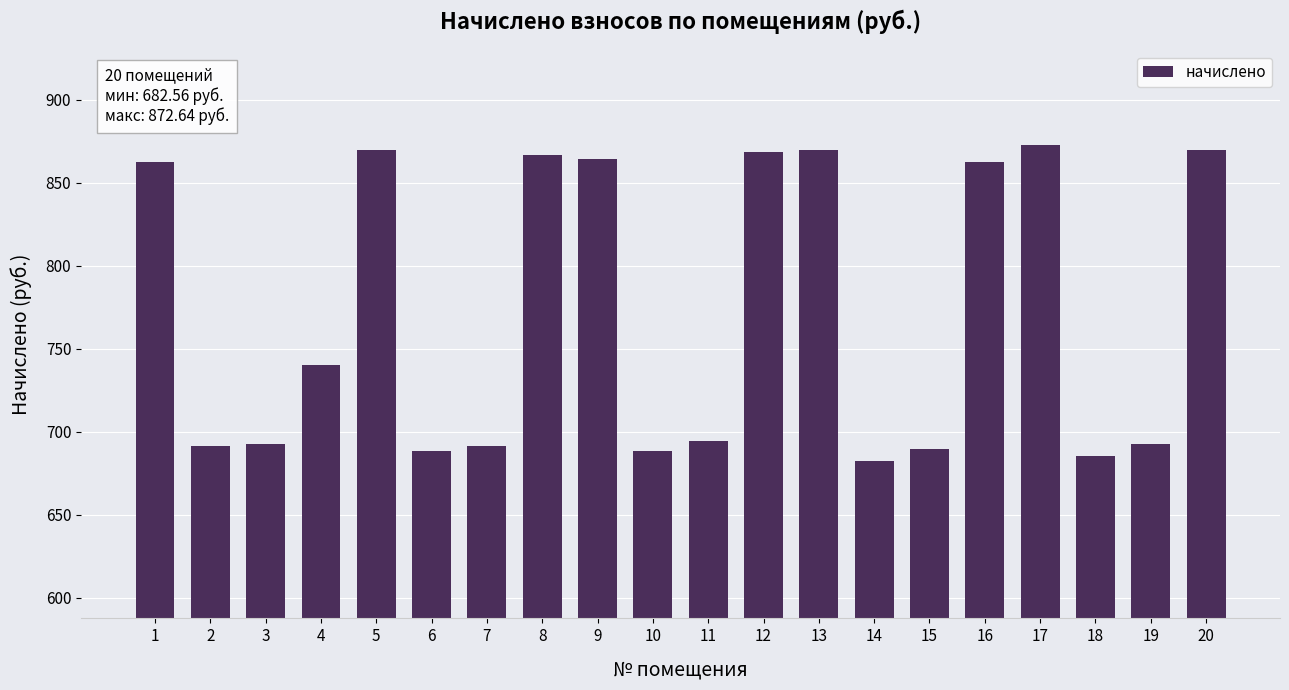

What is the difference between the maximum and second lowest values?

187.2